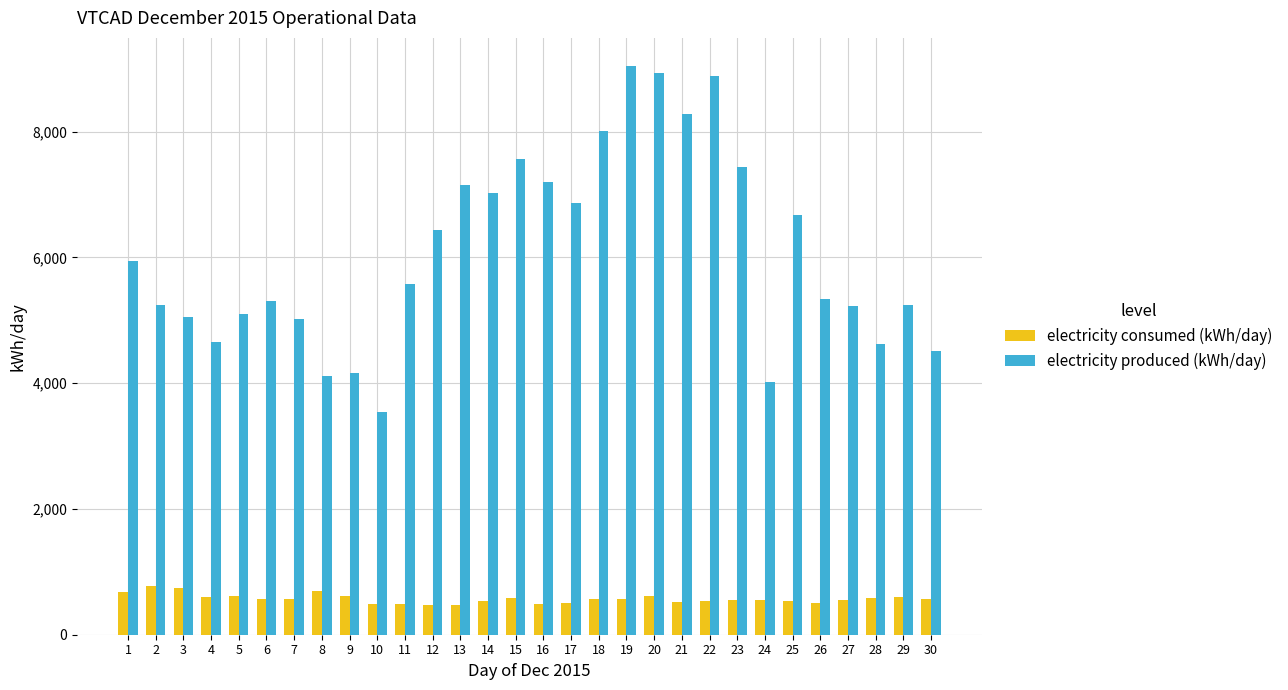

Rank the series by their average value, from lowest to highest.

electricity consumed (kWh/day), electricity produced (kWh/day)